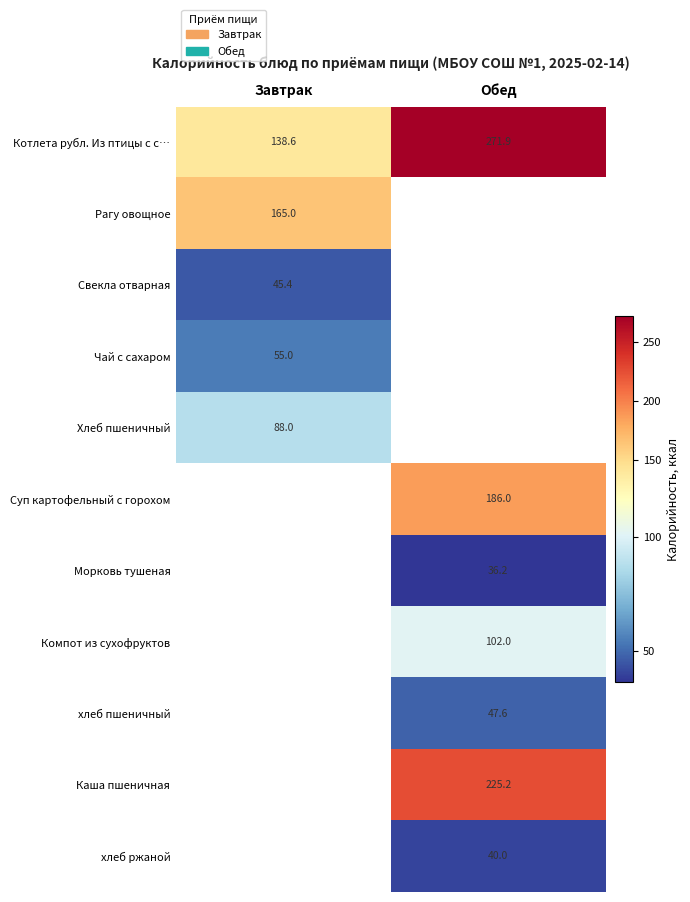

At which label does Котлета рубл. Из птицы с с… first exceed 271?

Обед